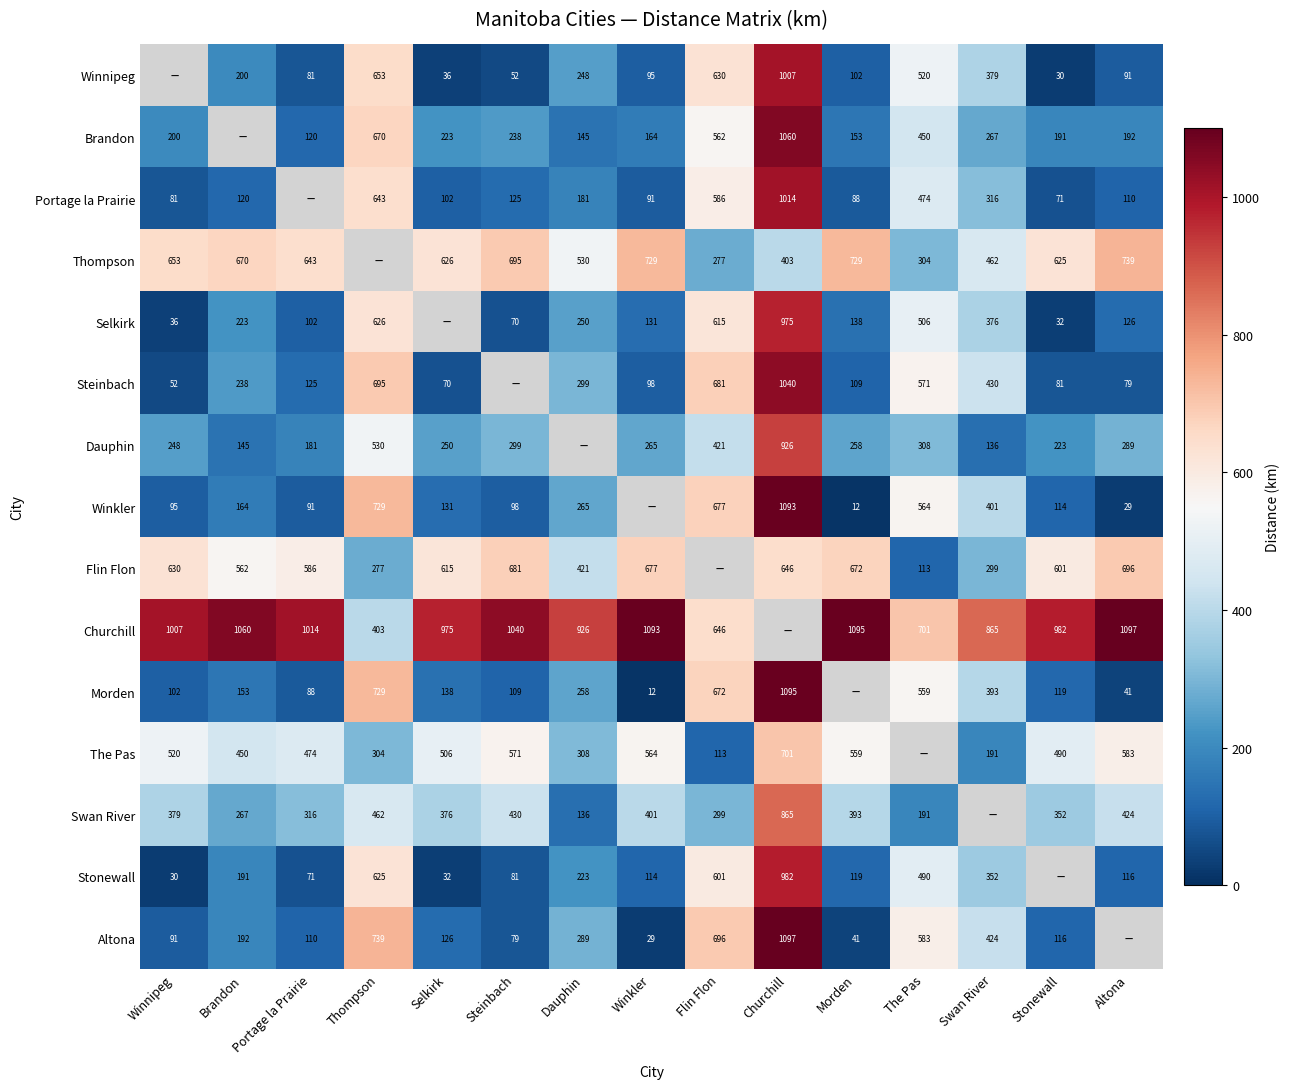

What is the difference between the Swan River values at Steinbach and Dauphin?

294